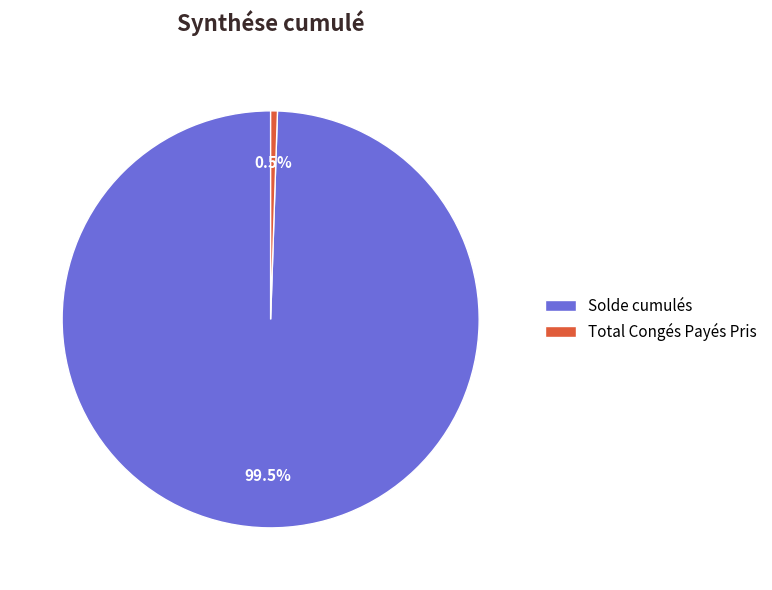

Rank the categories by value from lowest to highest.

Total Congés Payés Pris, Solde cumulés